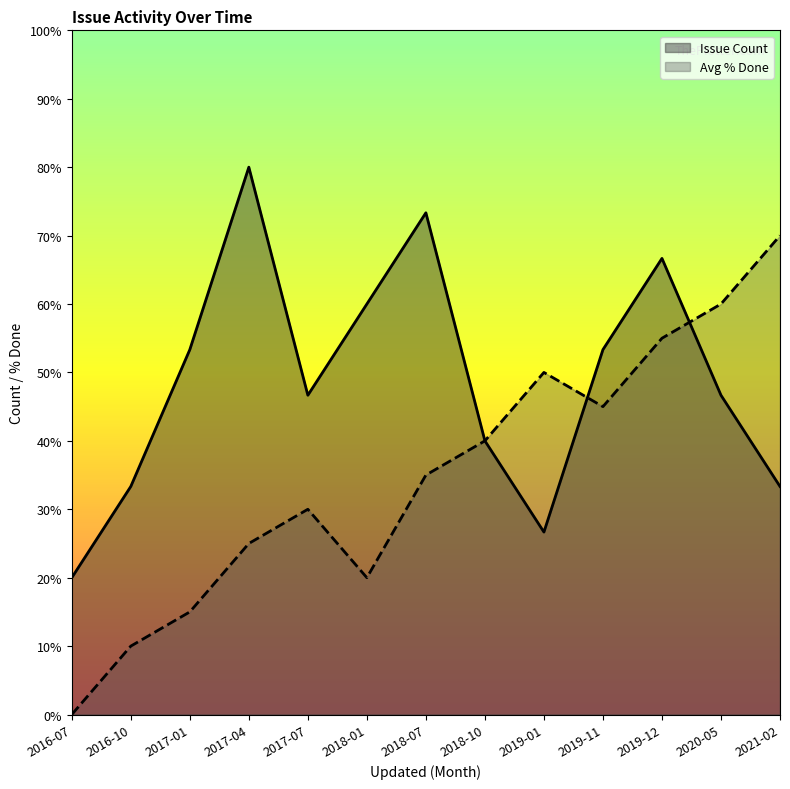

At which category does Avg % Done reach its first local peak?

2017-07